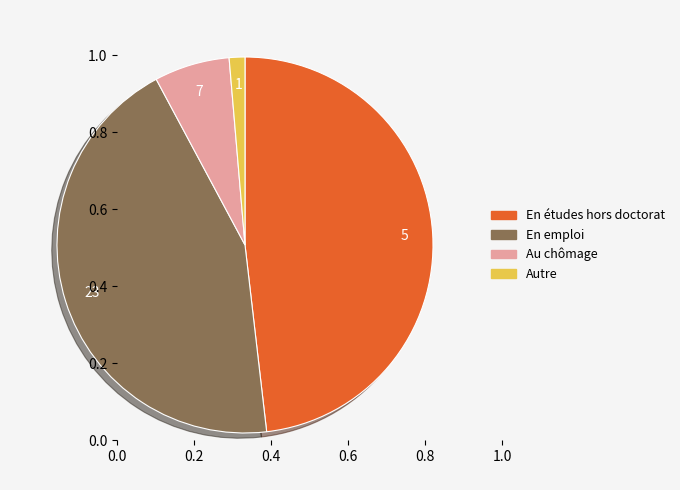

Does En études hors doctorat account for over 50% of the chart?

No